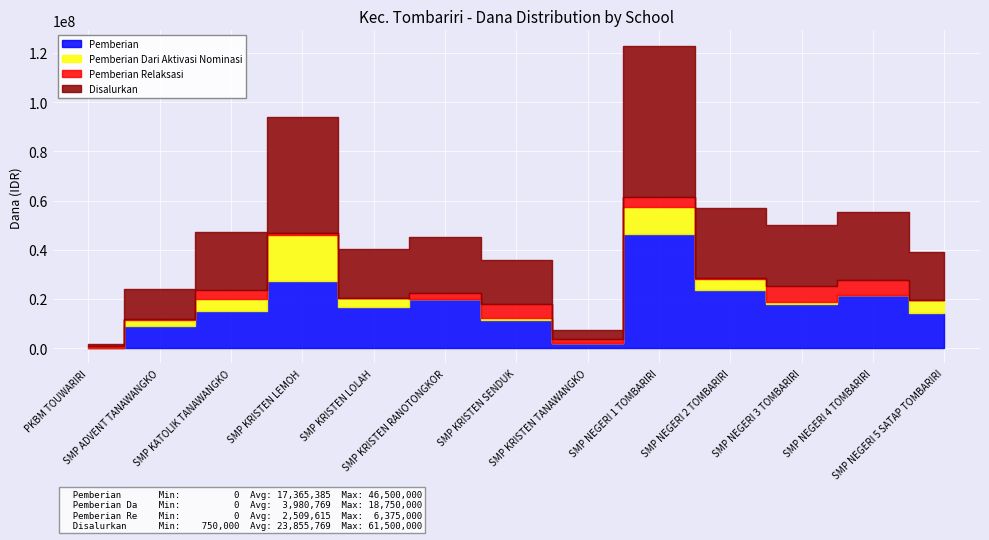

Reading right to left, list all the values displayed in this chart.

Pemberian: SMP NEGERI 5 SATAP TOMBARIRI=14250000	SMP NEGERI 4 TOMBARIRI=21750000	SMP NEGERI 3 TOMBARIRI=18000000	SMP NEGERI 2 TOMBARIRI=23625000	SMP NEGERI 1 TOMBARIRI=46500000	SMP KRISTEN TANAWANGKO=2250000	SMP KRISTEN SENDUK=11250000	SMP KRISTEN RANOTONGKOR=19875000	SMP KRISTEN LOLAH=16875000	SMP KRISTEN LEMOH=27375000	SMP KATOLIK TANAWANGKO=15000000	SMP ADVENT TANAWANGKO=9000000	PKBM TOUWARIRI=0
Pemberian Dari Aktivasi Nominasi: SMP NEGERI 5 SATAP TOMBARIRI=5250000	SMP NEGERI 4 TOMBARIRI=0	SMP NEGERI 3 TOMBARIRI=750000	SMP NEGERI 2 TOMBARIRI=4500000	SMP NEGERI 1 TOMBARIRI=10875000	SMP KRISTEN TANAWANGKO=0	SMP KRISTEN SENDUK=1125000	SMP KRISTEN RANOTONGKOR=0	SMP KRISTEN LOLAH=3375000	SMP KRISTEN LEMOH=18750000	SMP KATOLIK TANAWANGKO=4875000	SMP ADVENT TANAWANGKO=2250000	PKBM TOUWARIRI=0
Pemberian Relaksasi: SMP NEGERI 5 SATAP TOMBARIRI=0	SMP NEGERI 4 TOMBARIRI=6000000	SMP NEGERI 3 TOMBARIRI=6375000	SMP NEGERI 2 TOMBARIRI=375000	SMP NEGERI 1 TOMBARIRI=4125000	SMP KRISTEN TANAWANGKO=1500000	SMP KRISTEN SENDUK=5625000	SMP KRISTEN RANOTONGKOR=2625000	SMP KRISTEN LOLAH=0	SMP KRISTEN LEMOH=750000	SMP KATOLIK TANAWANGKO=3750000	SMP ADVENT TANAWANGKO=750000	PKBM TOUWARIRI=750000
Disalurkan: SMP NEGERI 5 SATAP TOMBARIRI=19500000	SMP NEGERI 4 TOMBARIRI=27750000	SMP NEGERI 3 TOMBARIRI=25125000	SMP NEGERI 2 TOMBARIRI=28500000	SMP NEGERI 1 TOMBARIRI=61500000	SMP KRISTEN TANAWANGKO=3750000	SMP KRISTEN SENDUK=18000000	SMP KRISTEN RANOTONGKOR=22500000	SMP KRISTEN LOLAH=20250000	SMP KRISTEN LEMOH=46875000	SMP KATOLIK TANAWANGKO=23625000	SMP ADVENT TANAWANGKO=12000000	PKBM TOUWARIRI=750000